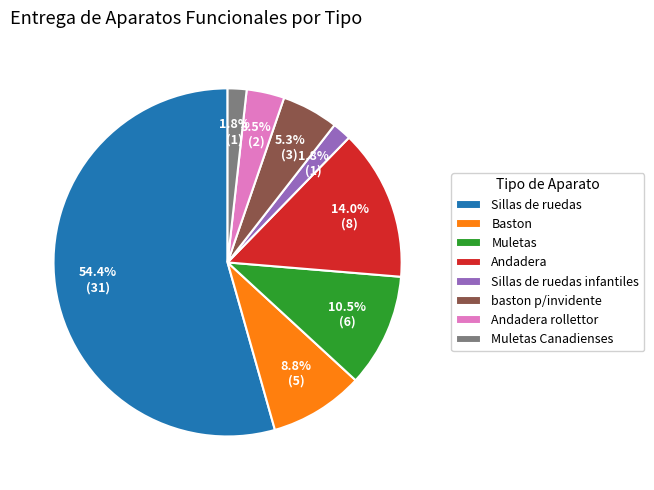

Between Muletas and Andadera, which is larger?

Andadera